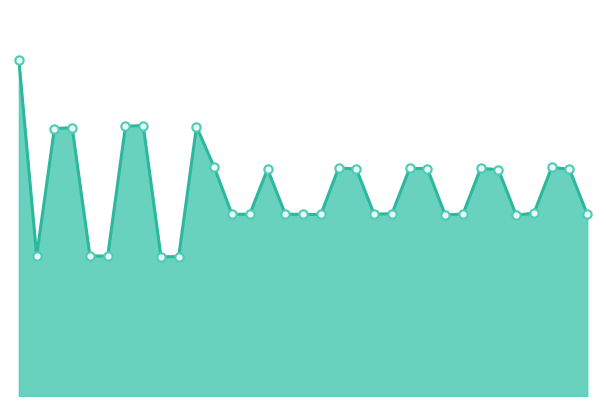

How many points are higher than both their immediate neighbors (excluding endpoints)?

8